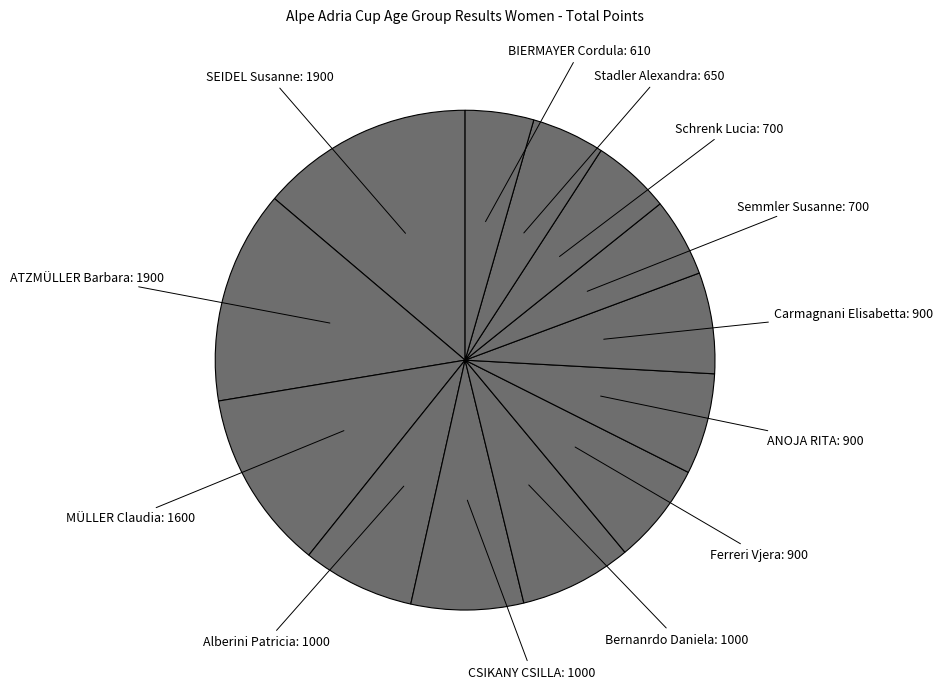

Do CSIKANY CSILLA and Schrenk Lucia together represent more than half of the pie?

No